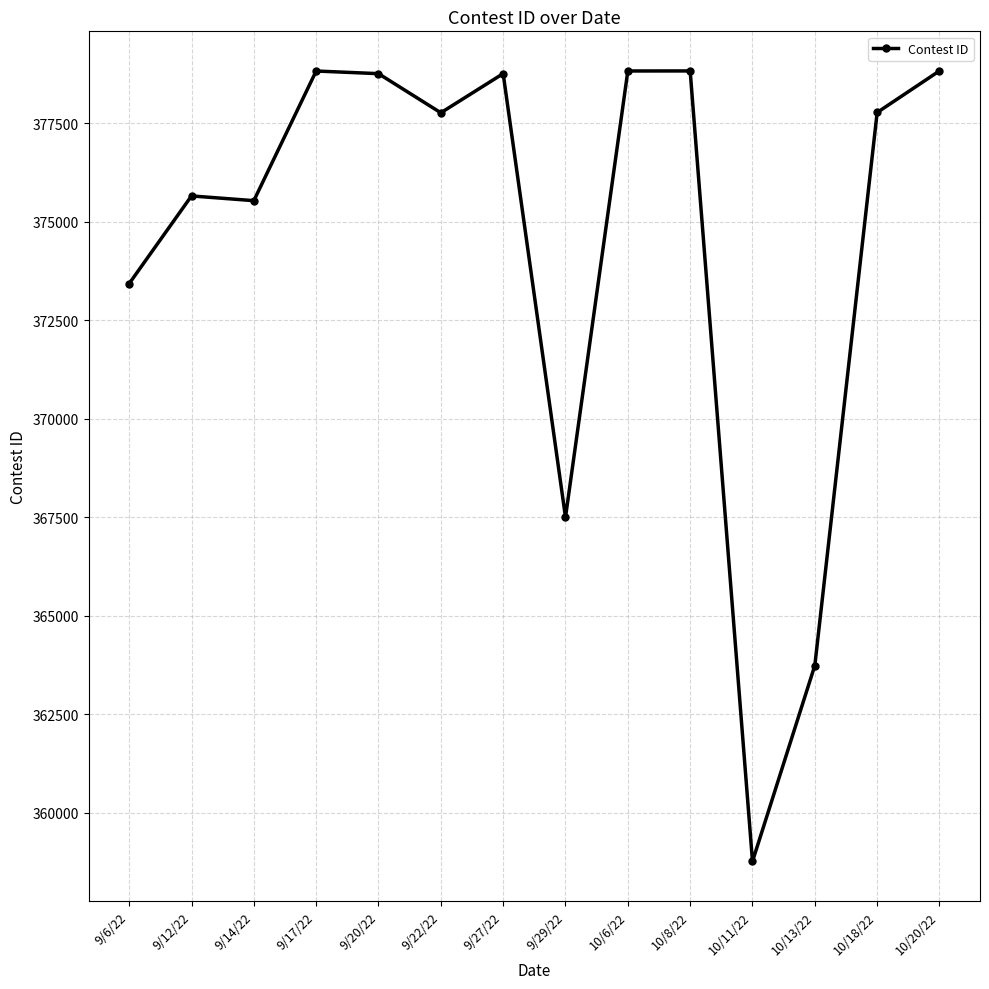

What is the approximate value at 9/14/22?

375534